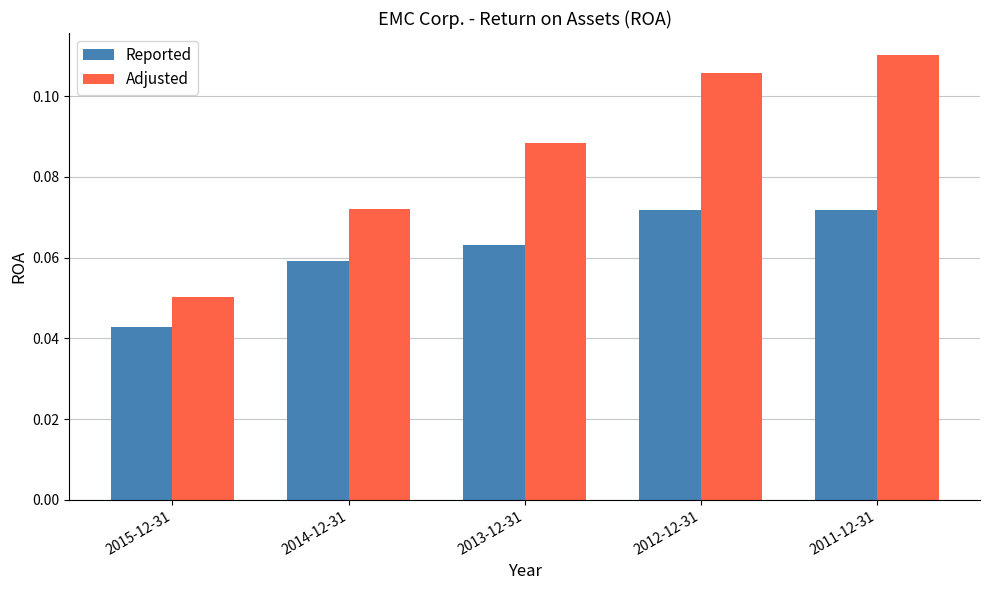

Between 2015-12-31 and 2012-12-31, which series saw the biggest shift?

Adjusted